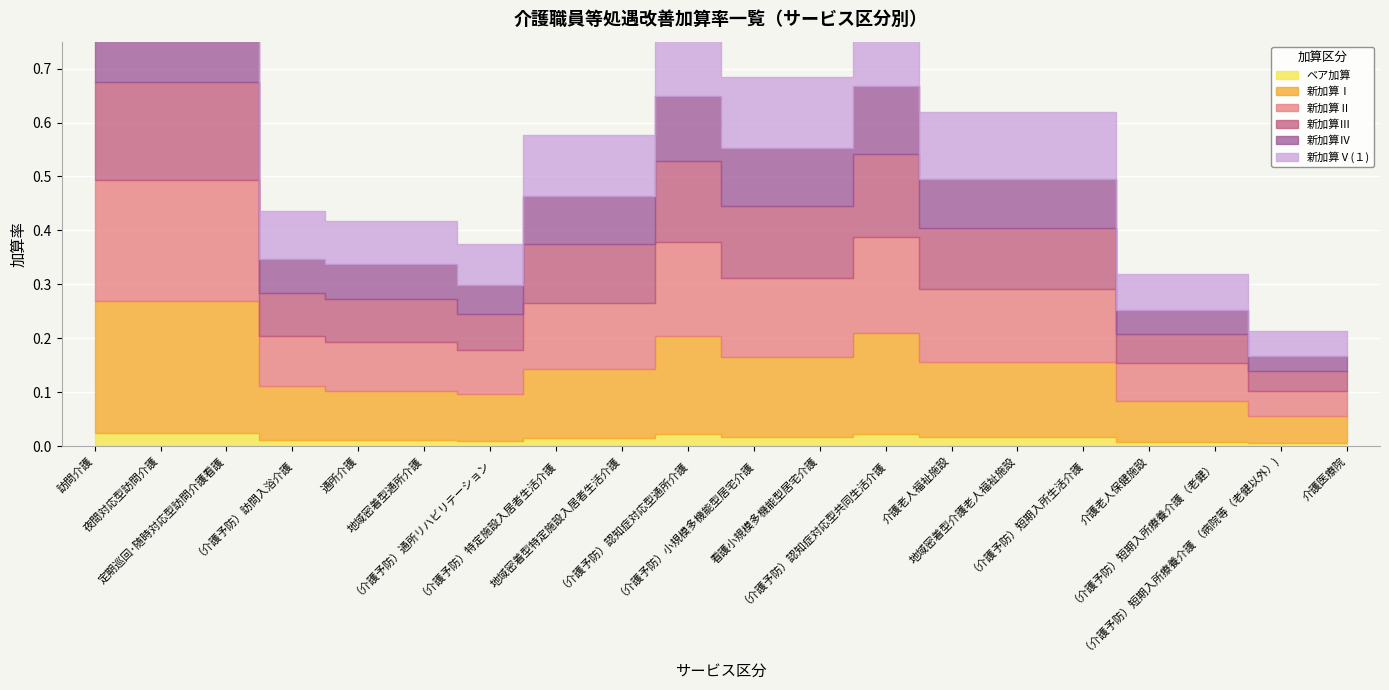

Which has a higher value, （介護予防）特定施設入居者生活介護 or 介護医療院?

（介護予防）特定施設入居者生活介護